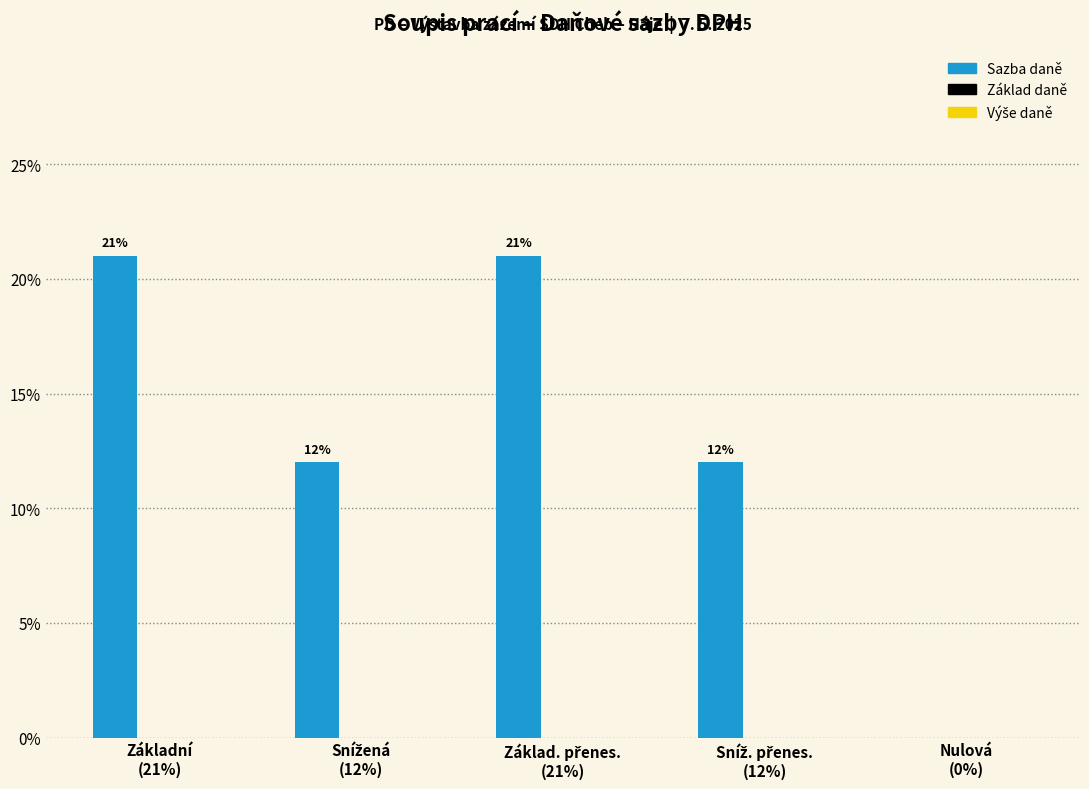

Are the bars horizontal?

No